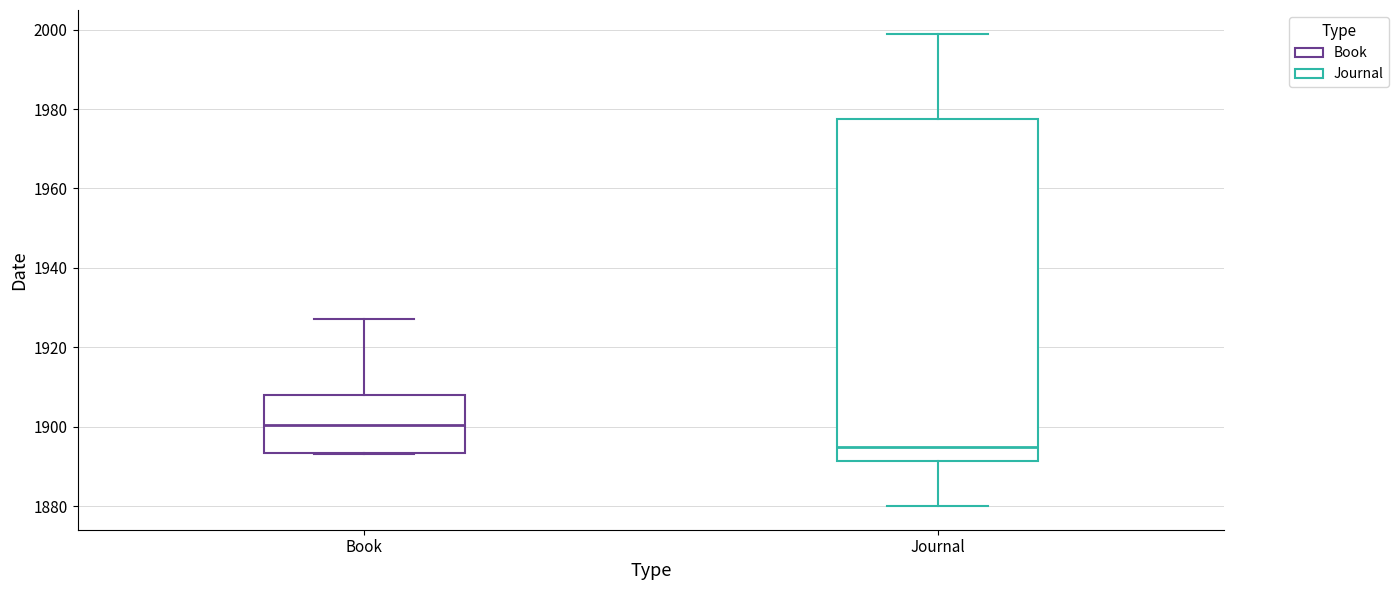

Reading left to right, transcribe this box plot: for each box, give where its median line is, the range the box spans, and where its two whiskers end, as read against the y-axis. The values are not printed on the chart, so give them approximately, as read against the axis.

Book: median 1900, box 1894 to 1908, whiskers 1894 to 1928
Journal: median 1896, box 1892 to 1978, whiskers 1880 to 2000